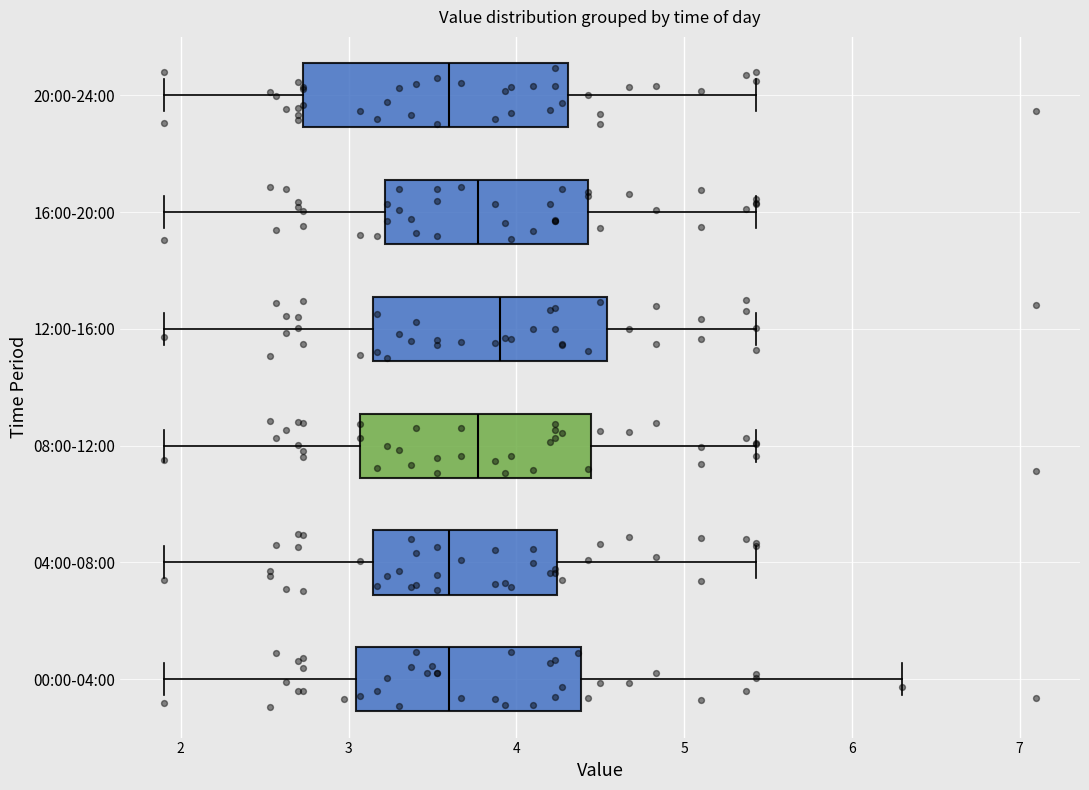

Reading bottom to top, transcribe this box plot: for each box, give where its median line is, the range the box spans, and where its two whiskers end, as read against the x-axis. The values are not printed on the chart, so give them approximately, as read against the axis.

00:00-04:00: median 3.6, box 3.0 to 4.4, whiskers 1.9 to 6.3
04:00-08:00: median 3.6, box 3.1 to 4.2, whiskers 1.9 to 5.4
08:00-12:00: median 3.8, box 3.1 to 4.4, whiskers 1.9 to 5.4
12:00-16:00: median 3.9, box 3.1 to 4.5, whiskers 1.9 to 5.4
16:00-20:00: median 3.8, box 3.2 to 4.4, whiskers 1.9 to 5.4
20:00-24:00: median 3.6, box 2.7 to 4.3, whiskers 1.9 to 5.4